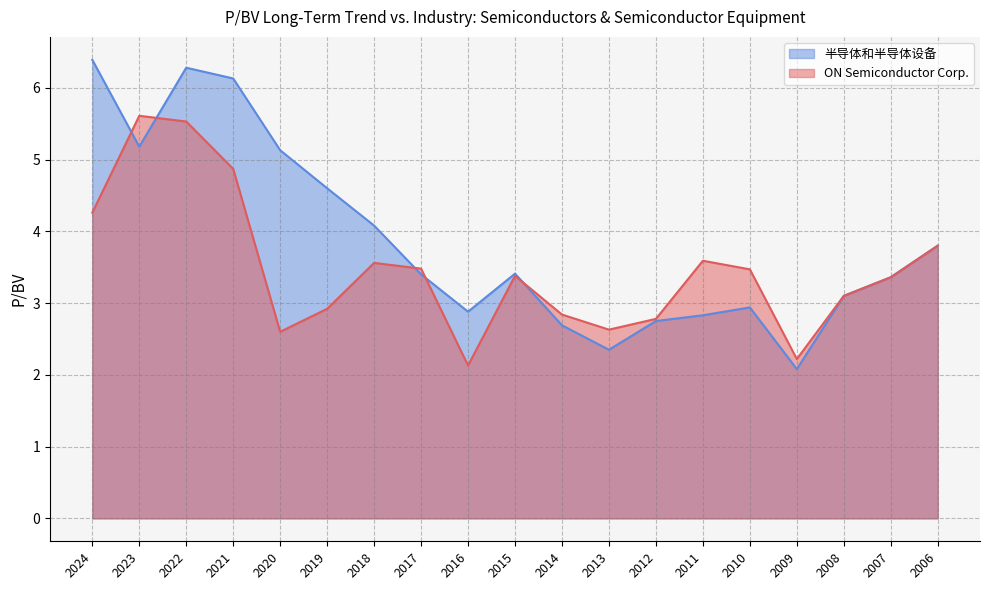

The 半导体和半导体设备 series shows 0.7 at 2015. True or false?

False